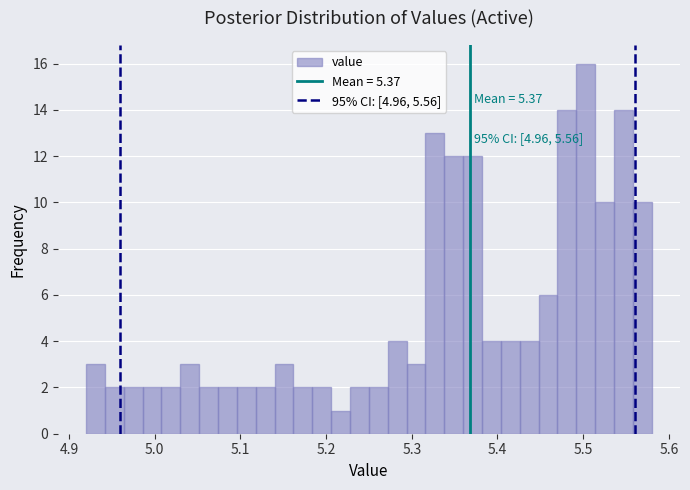

Read against the x-axis, roughly where is the centre of the tallest bar?

5.50